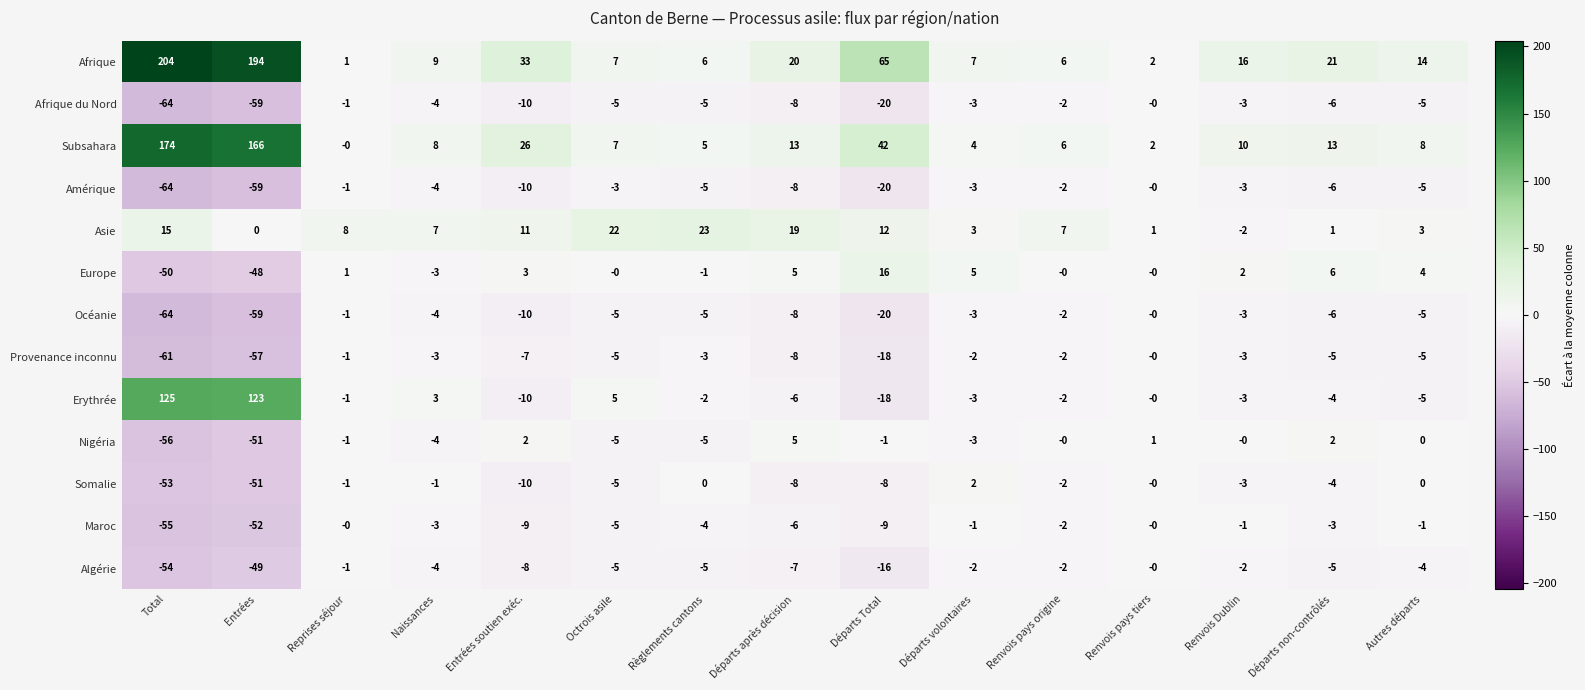

What is the difference between the maximum and minimum values in the Algérie series?

54